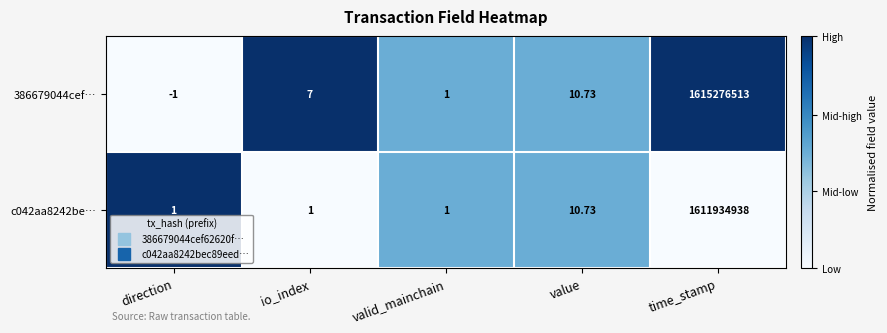

Is the value of c042aa8242be… at value greater than the value of 386679044cef… at time_stamp?

No